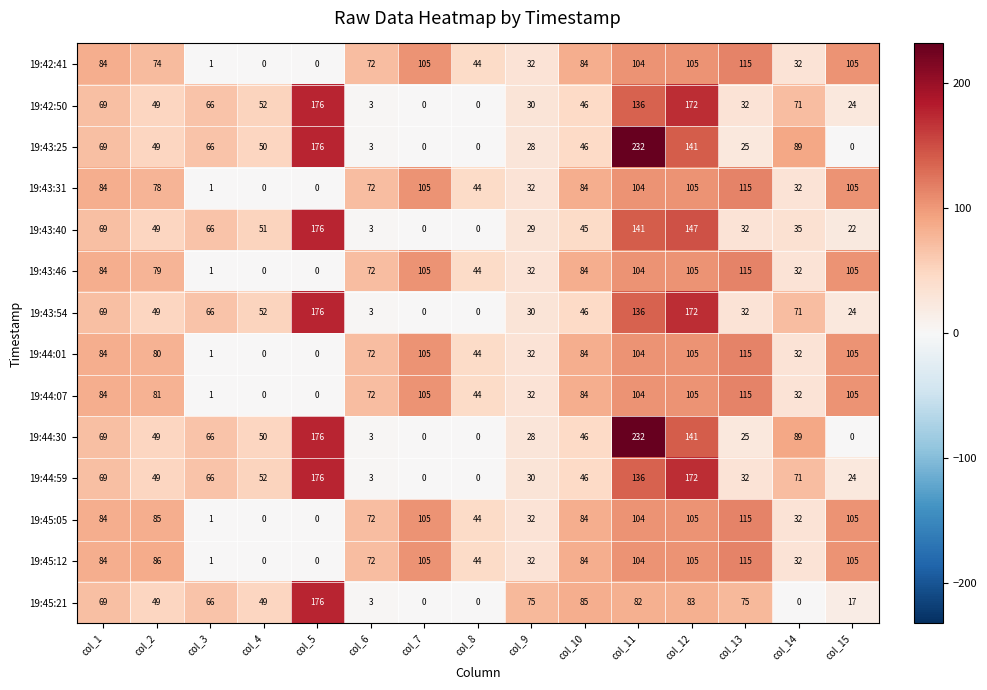

At which category is the sum across all series the highest?

col_11